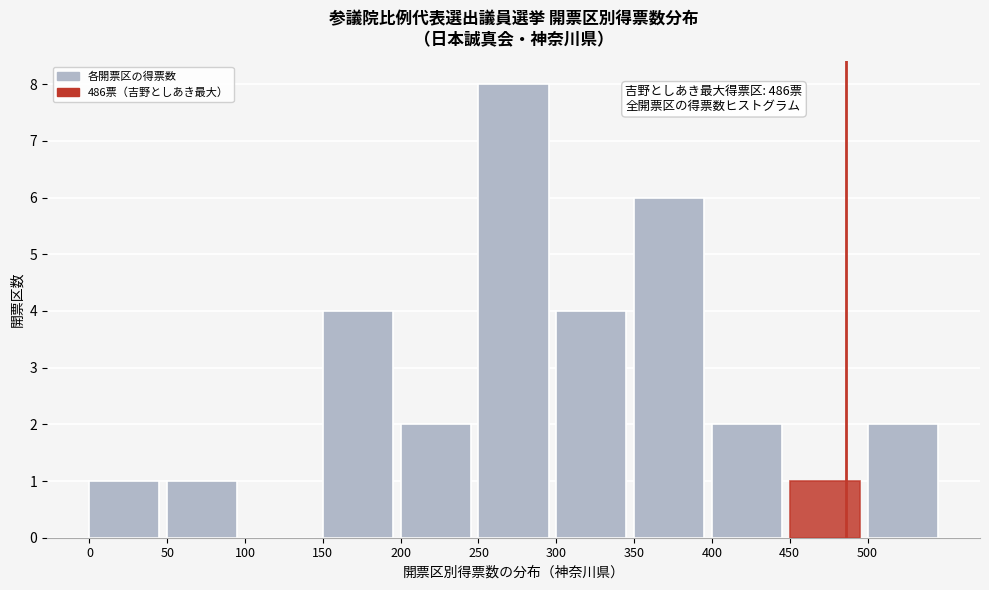

Which range on the x-axis has the tallest bar?

250 to 300